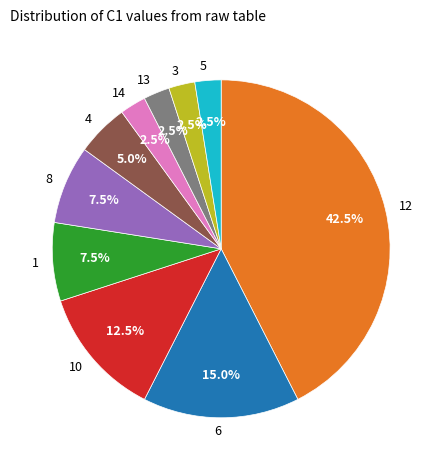

Which slice is the largest?

12